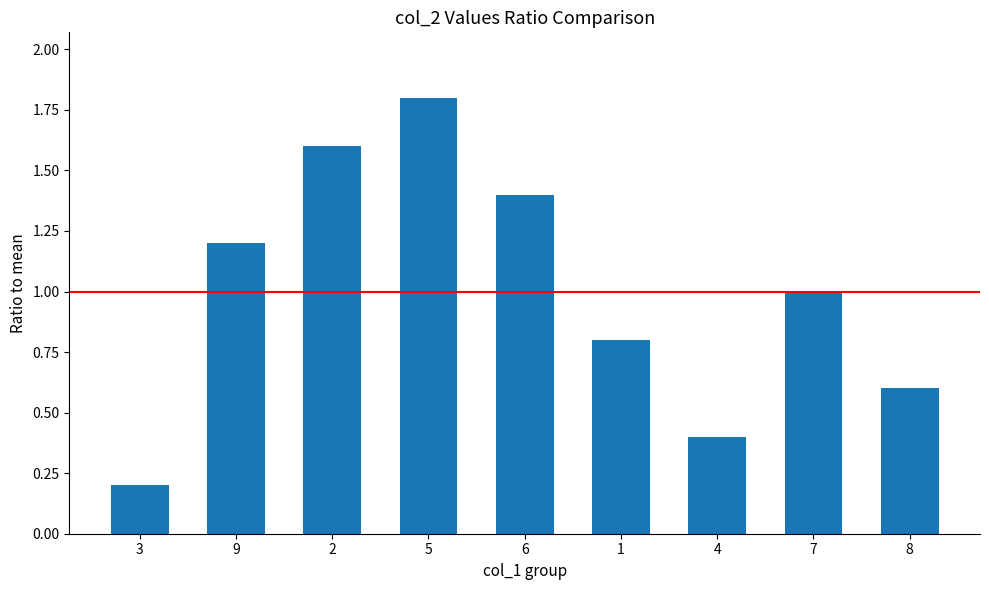

What position from the right is 1?

4